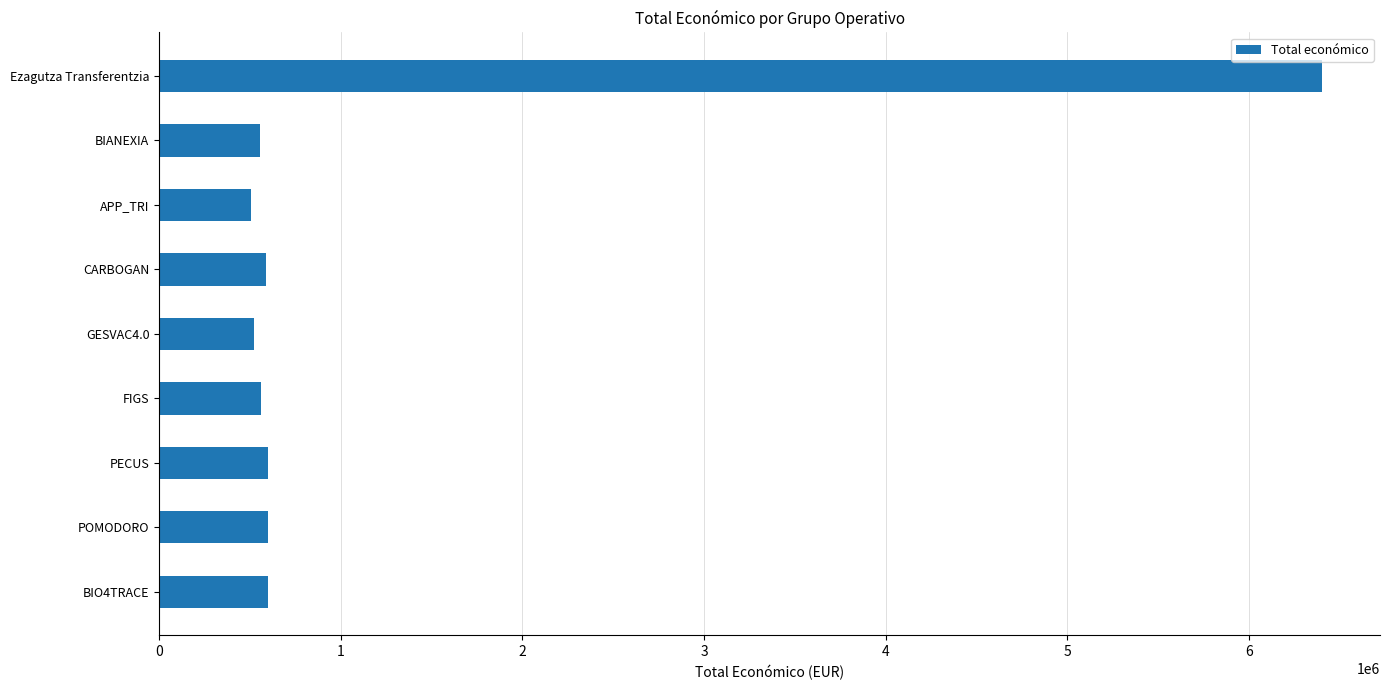

How many values are below 585914?

4